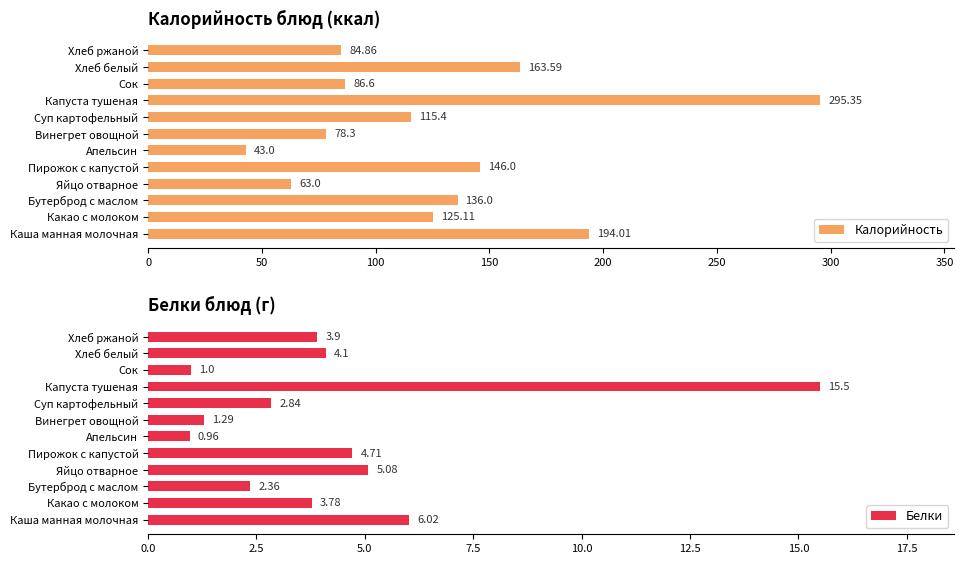

Is it true that Калорийность equals 125.1 at 50?

True